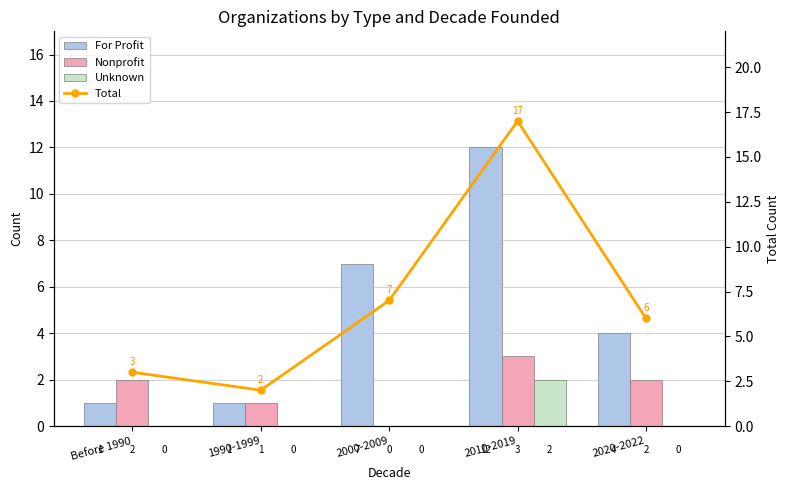

Between Before 1990 and 1990-1999, which series saw the biggest shift?

Nonprofit